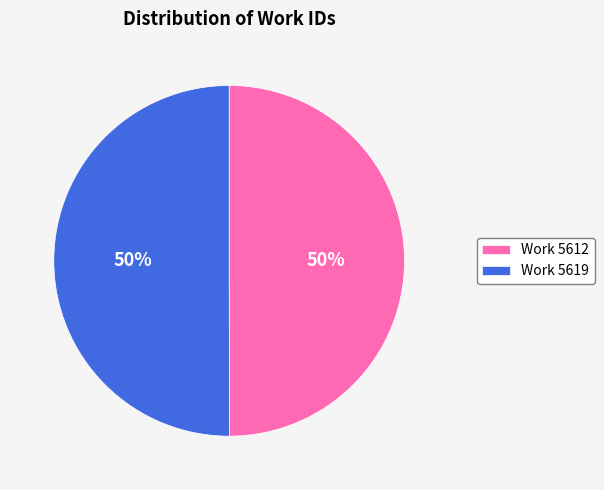

To the nearest percent, what percentage of the pie is Work 5619?

50%